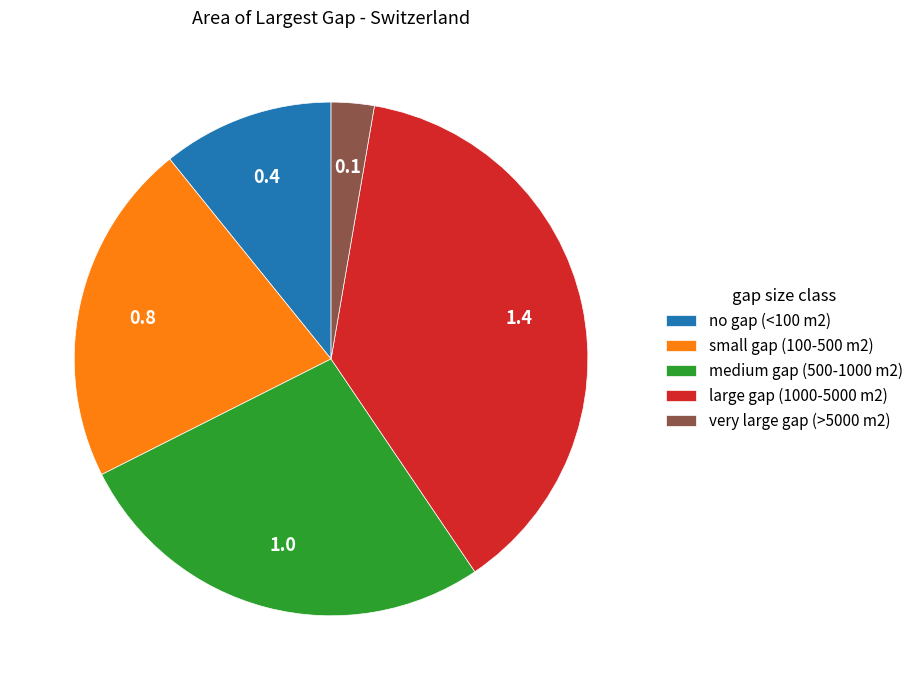

Does no gap (<100 m2) account for over 50% of the chart?

No